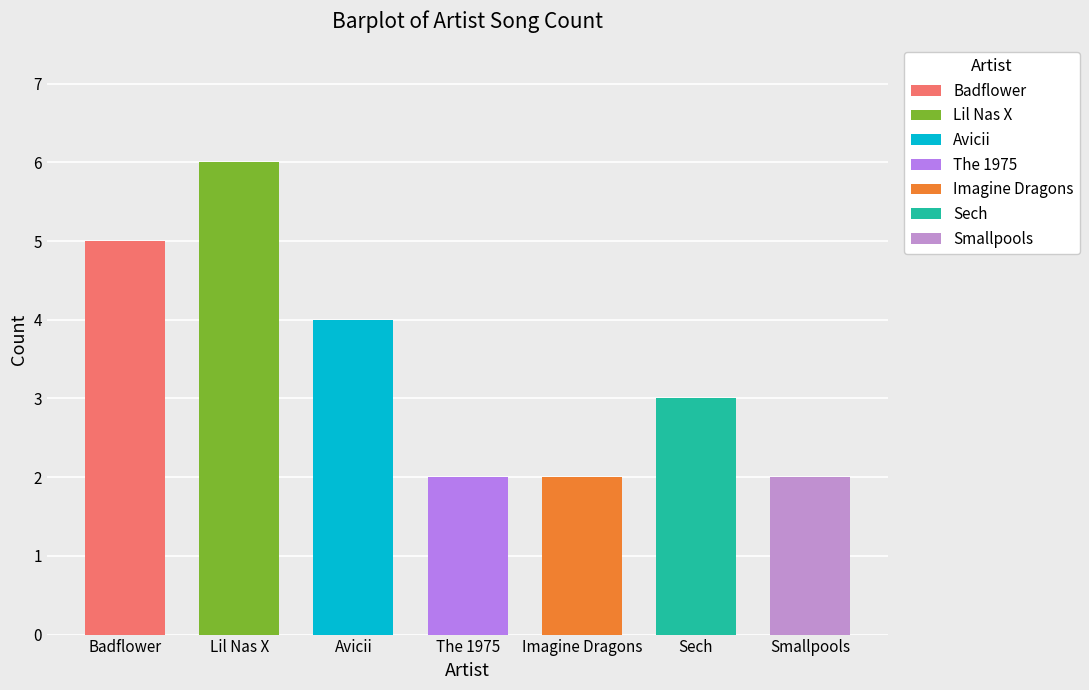

Reading left to right, what are all the values shown in this chart?

5	6	4	2	2	3	2